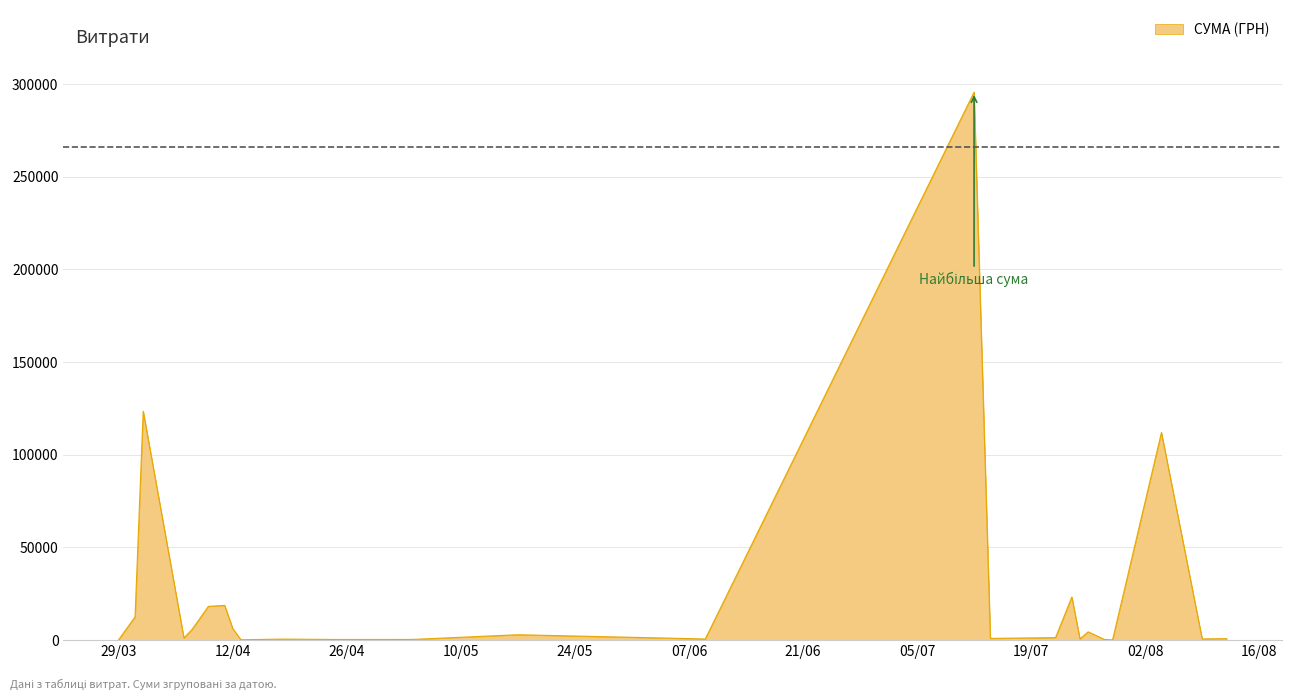

What is the maximum value shown in the chart?

295638.6